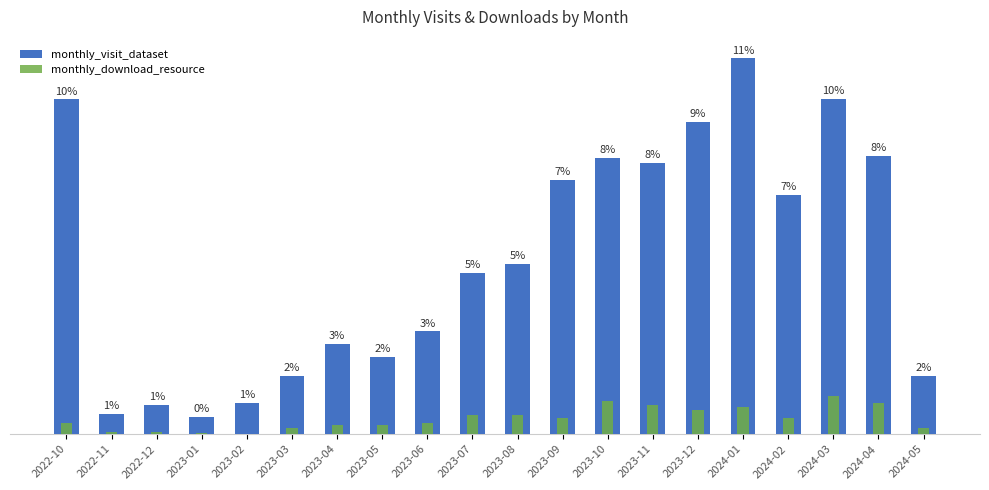

How many values in the monthly_visit_dataset series are below 237?

10